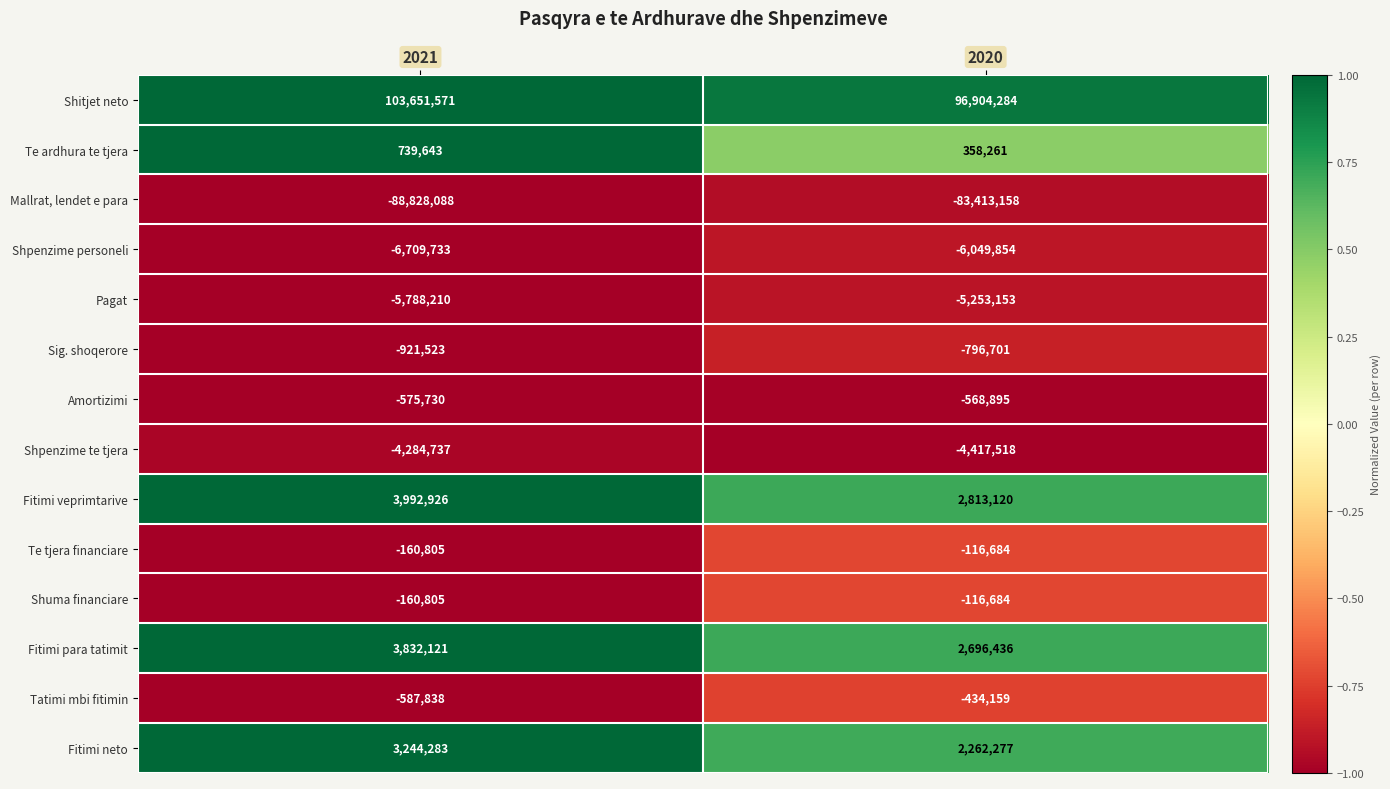

What is the spread (max minus min) of values at 2021?

192479659